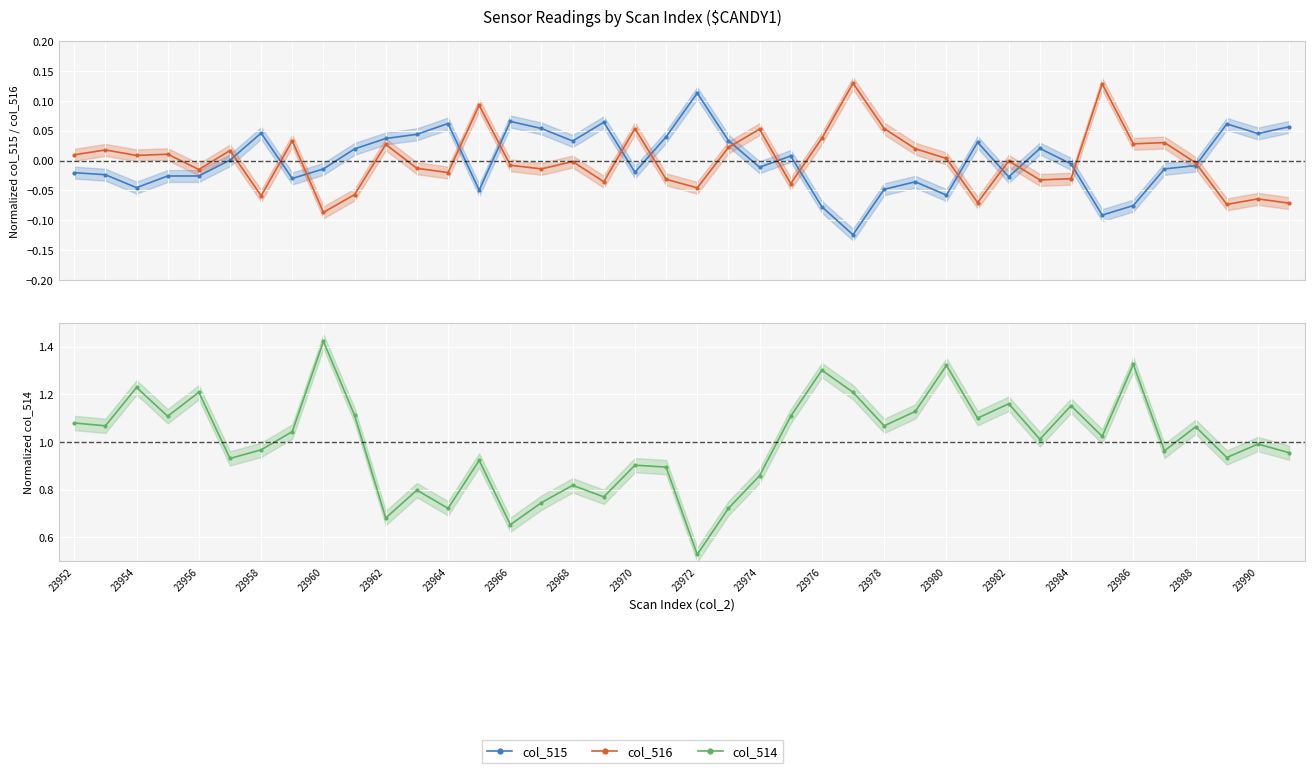

True or false: col_516 and col_514 cross at least once.

False